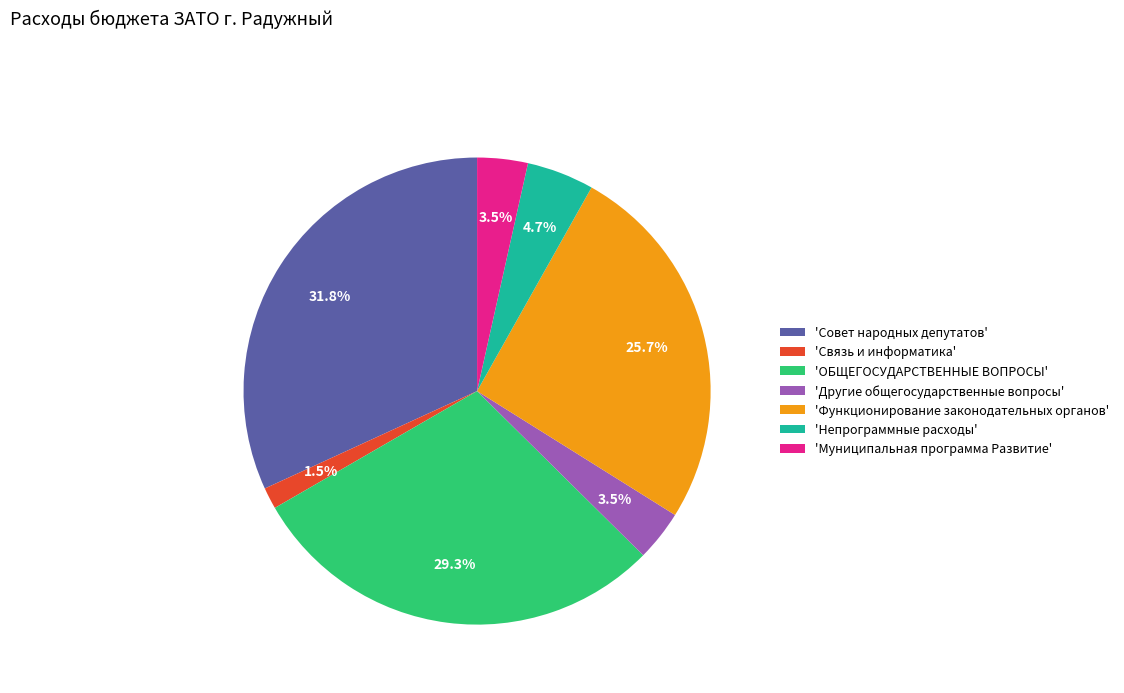

Count the number of slices in the pie.

7